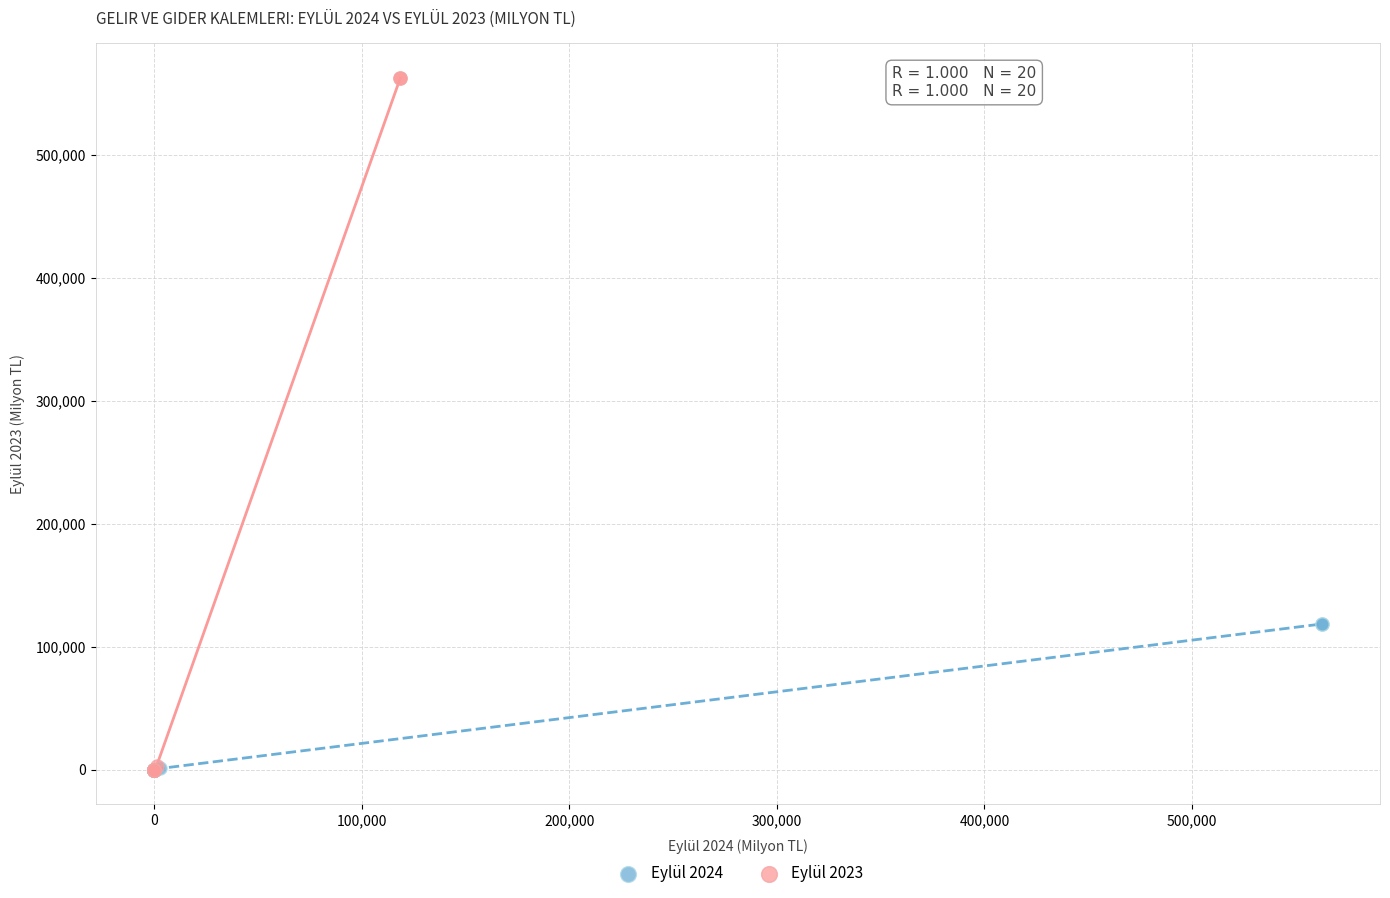

Which series reaches the maximum Y coordinate?

Eylül 2023